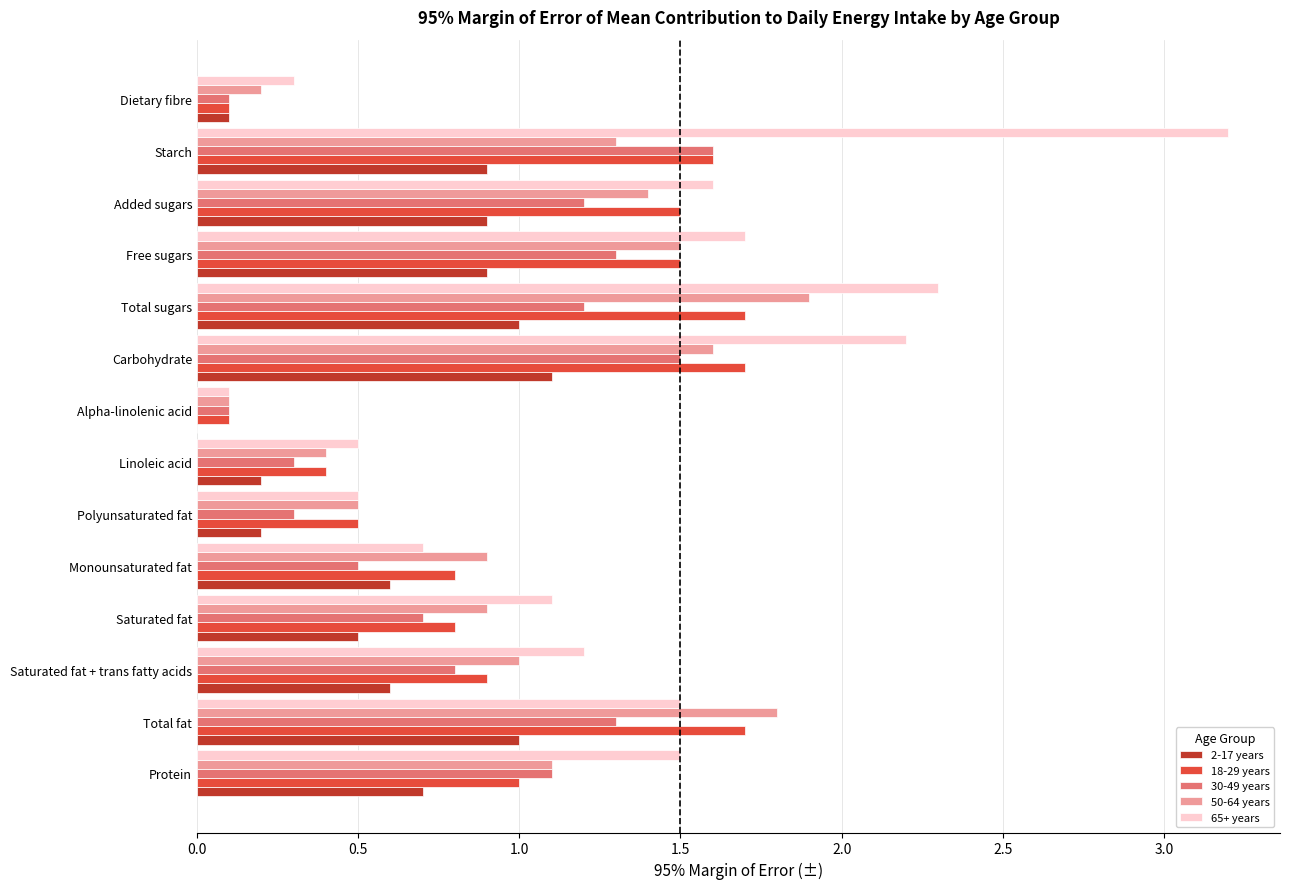

The value of 50-64 years at Polyunsaturated fat is 0.3. True or false?

False